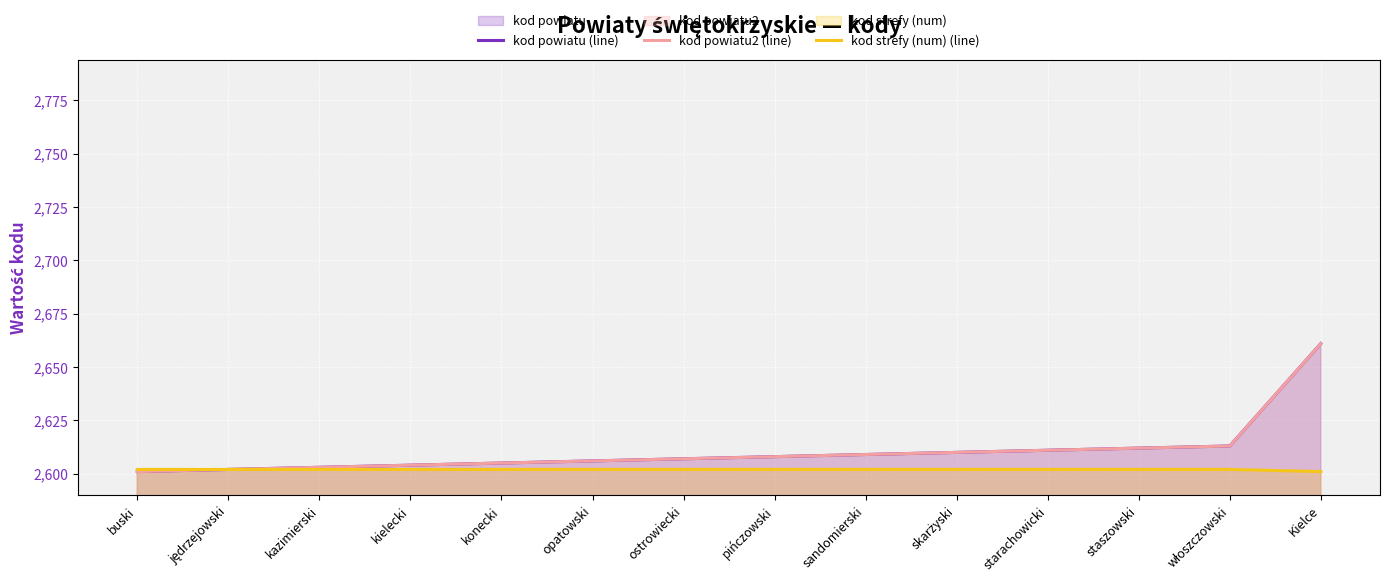

True or false: kod powiatu (line) and kod strefy (num) (line) intersect in this chart.

False